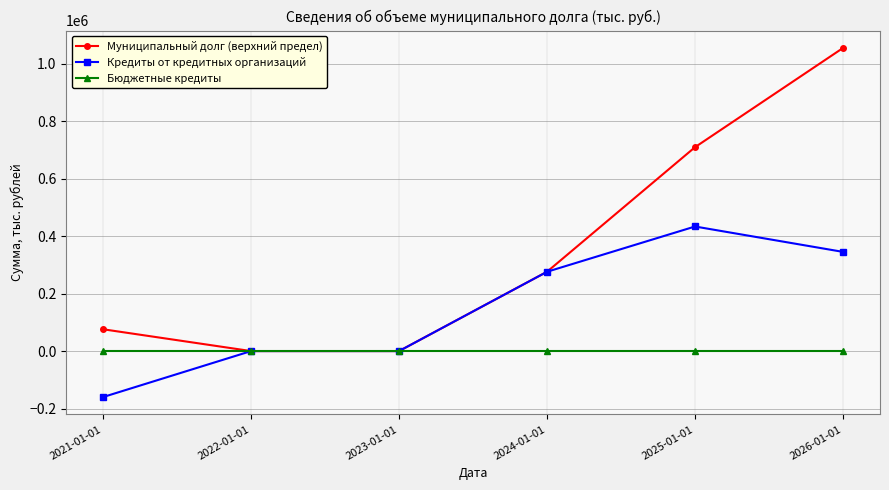

List the series in order of their peak value, highest first.

Муниципальный долг (верхний предел), Кредиты от кредитных организаций, Бюджетные кредиты